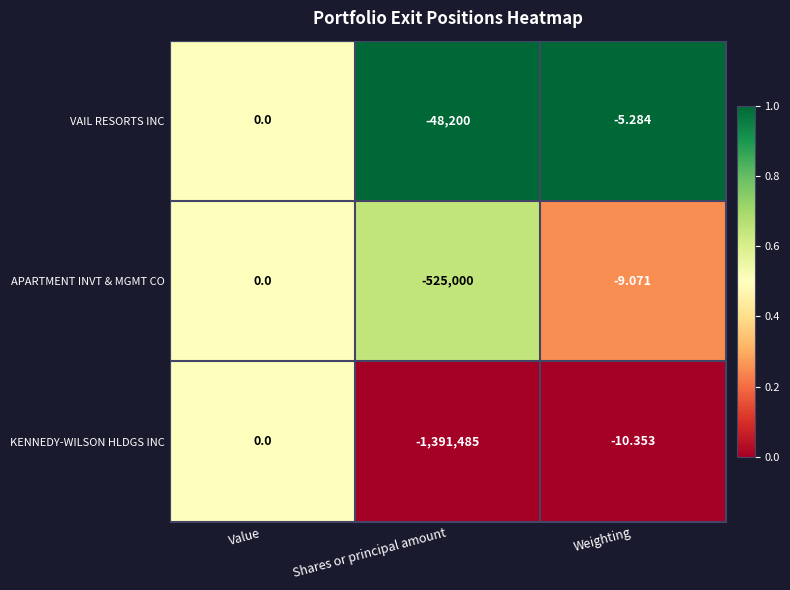

Which series has the widest spread of values?

KENNEDY-WILSON HLDGS INC